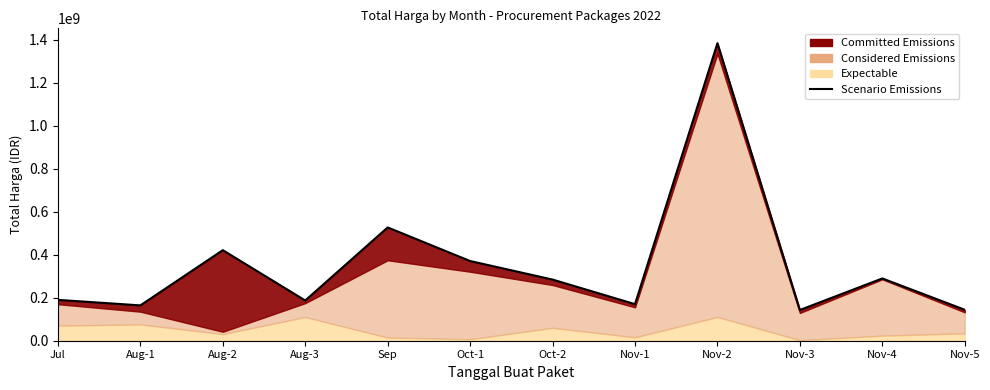

Where is the first local maximum?

Aug-2